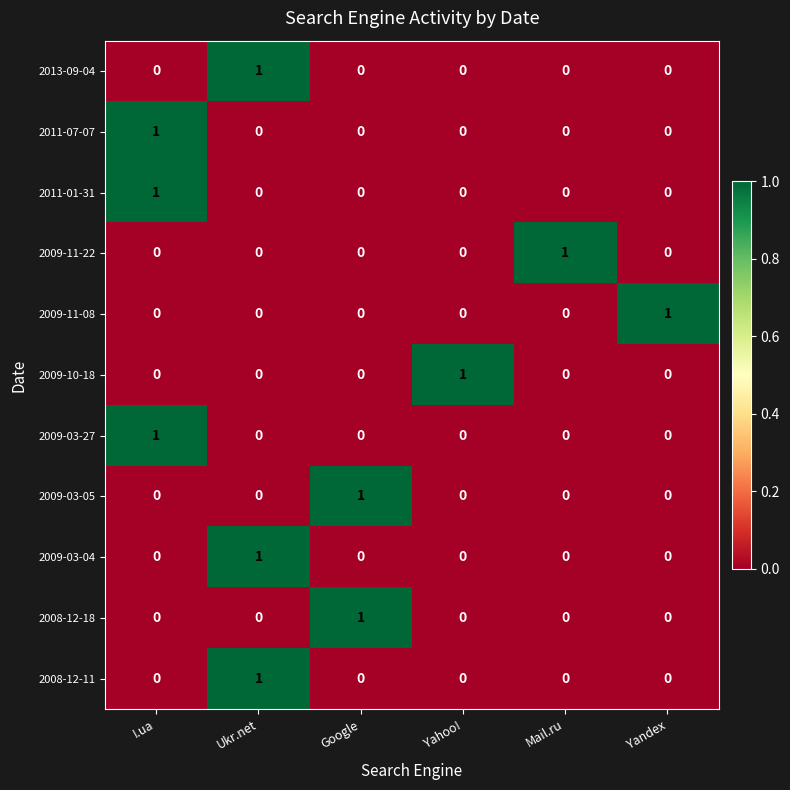

How many 2009-10-18 values are between 0 and 1?

6